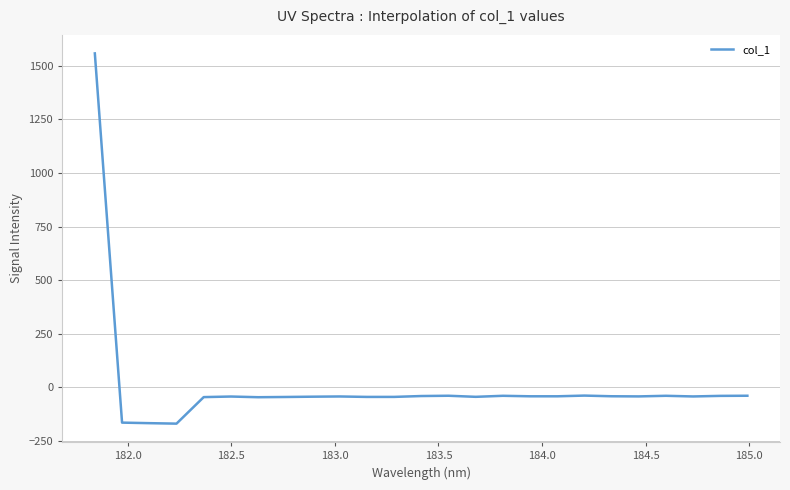

What is the smallest value displayed?

-169.6